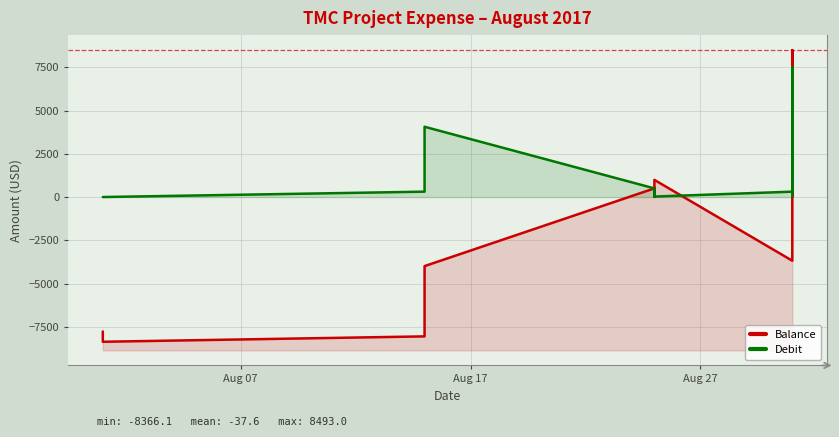

What is the average value of the Debit series?

921.0